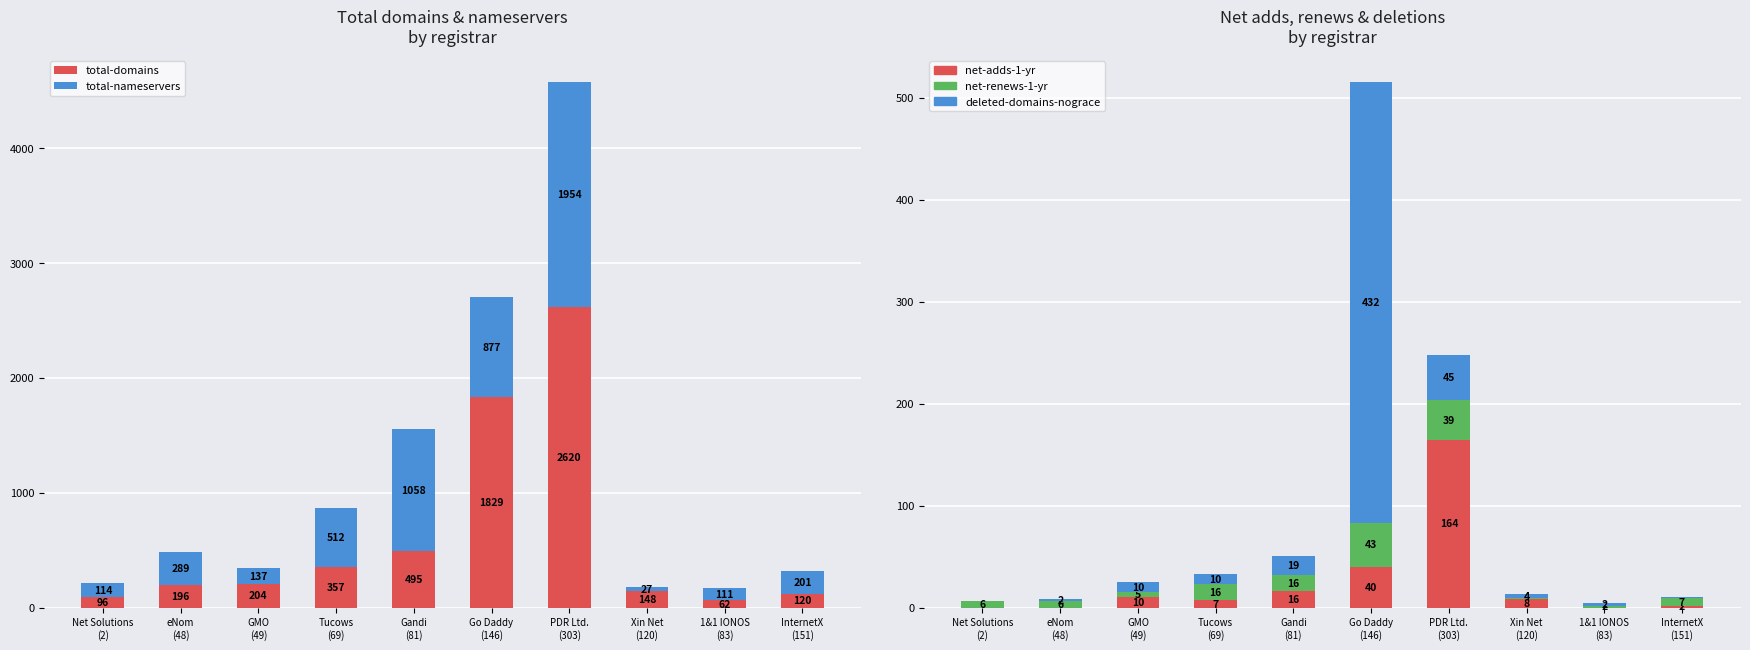

At which label is total-domains closest to 1341?

Go Daddy
(146)